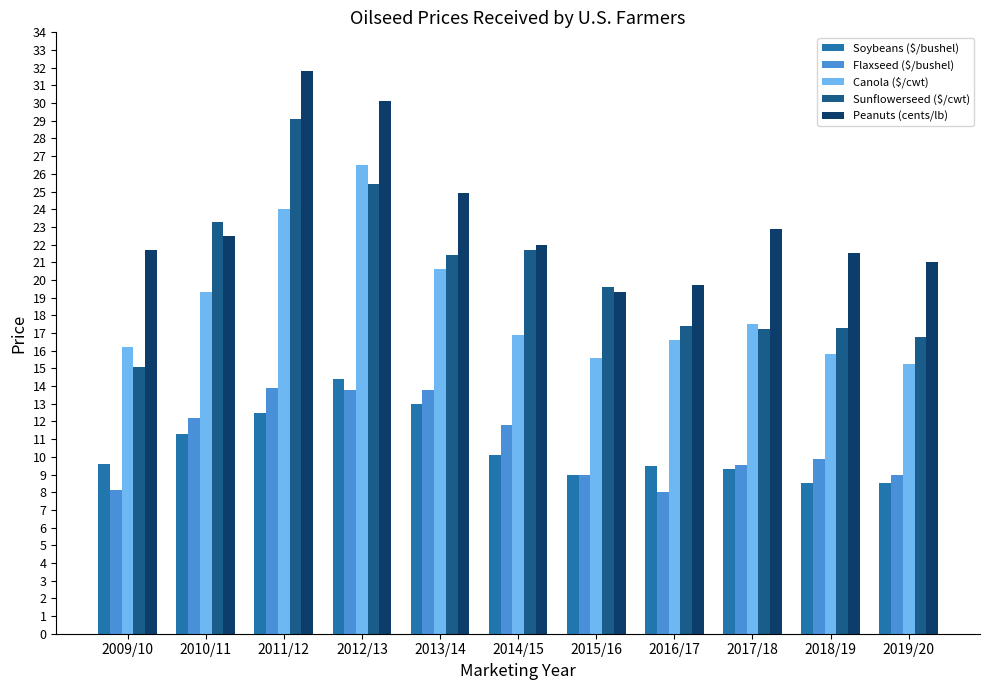

How many distinct data groups are displayed?

5